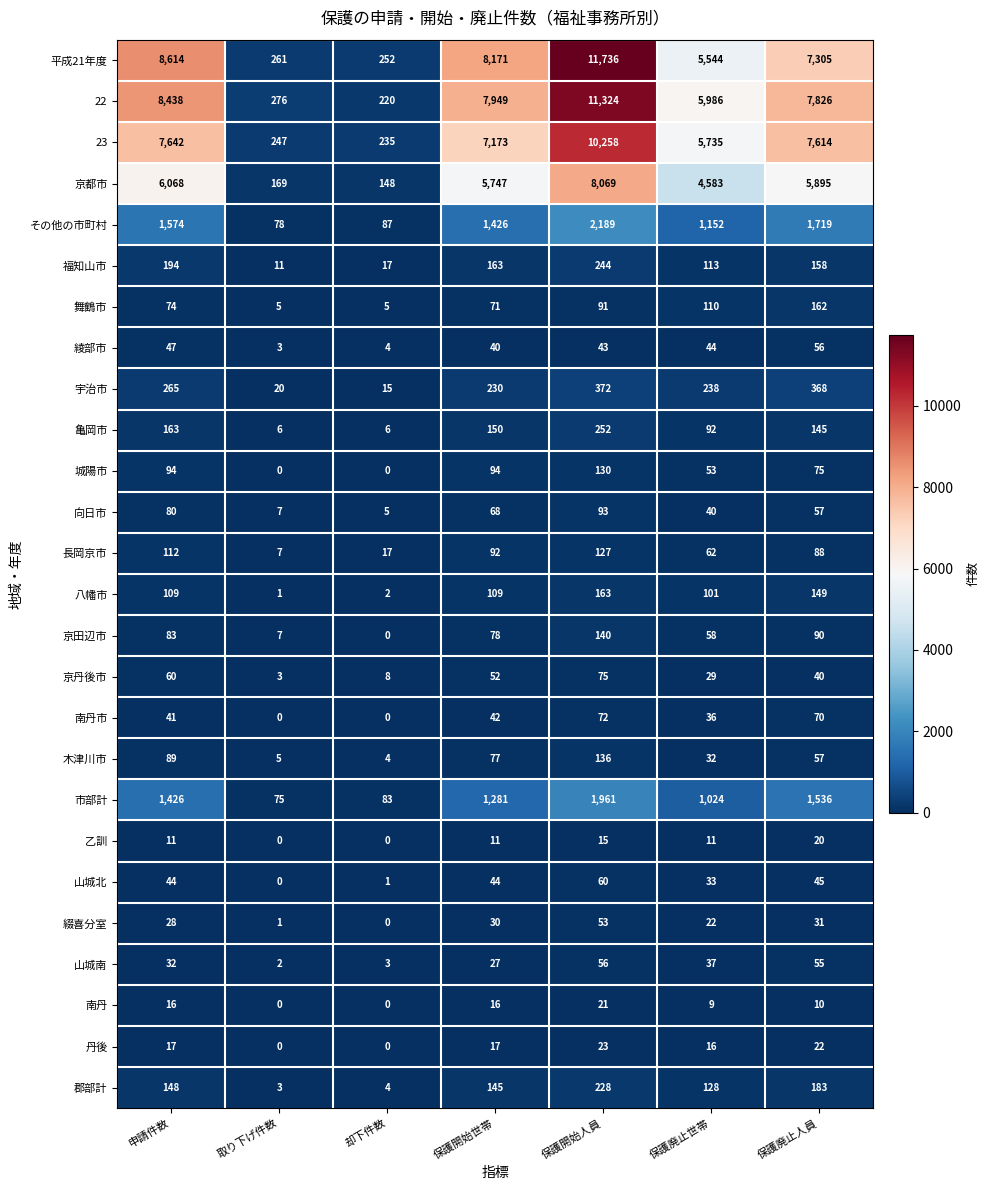

Between 申請件数 and 保護開始人員, which series saw the biggest shift?

平成21年度